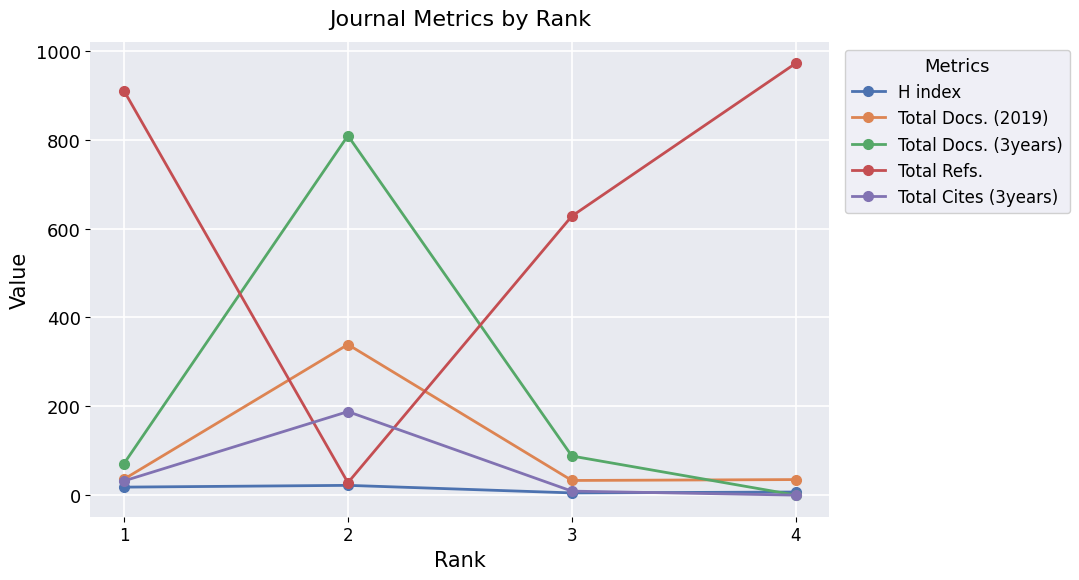

Is it true that Total Docs. (2019) equals 452 at 2?

False